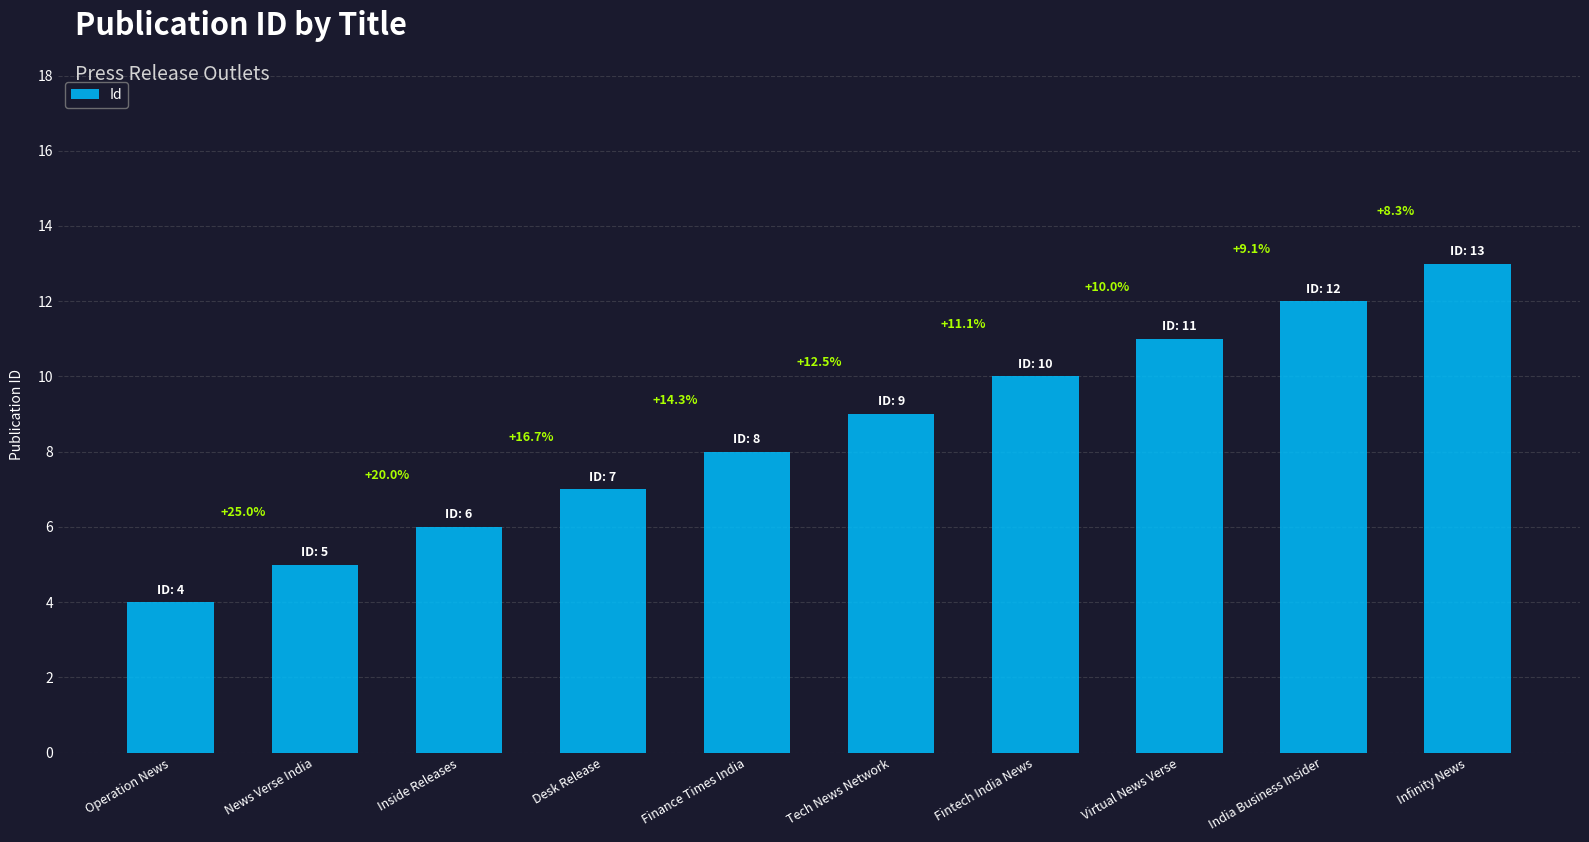

Reading right to left, extract all data points from this chart.

13	12	11	10	9	8	7	6	5	4